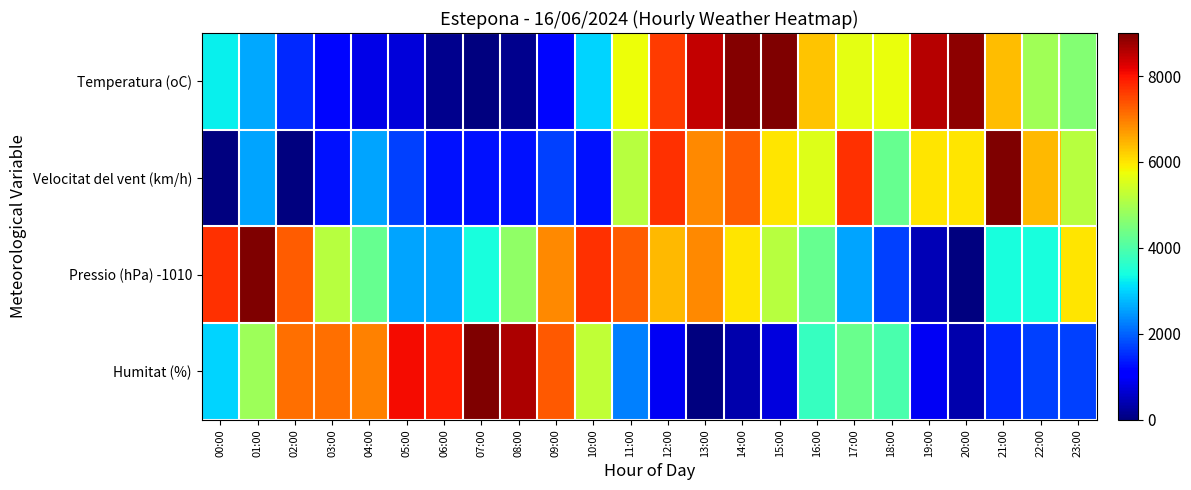

What is the greatest value displayed?

9000.0